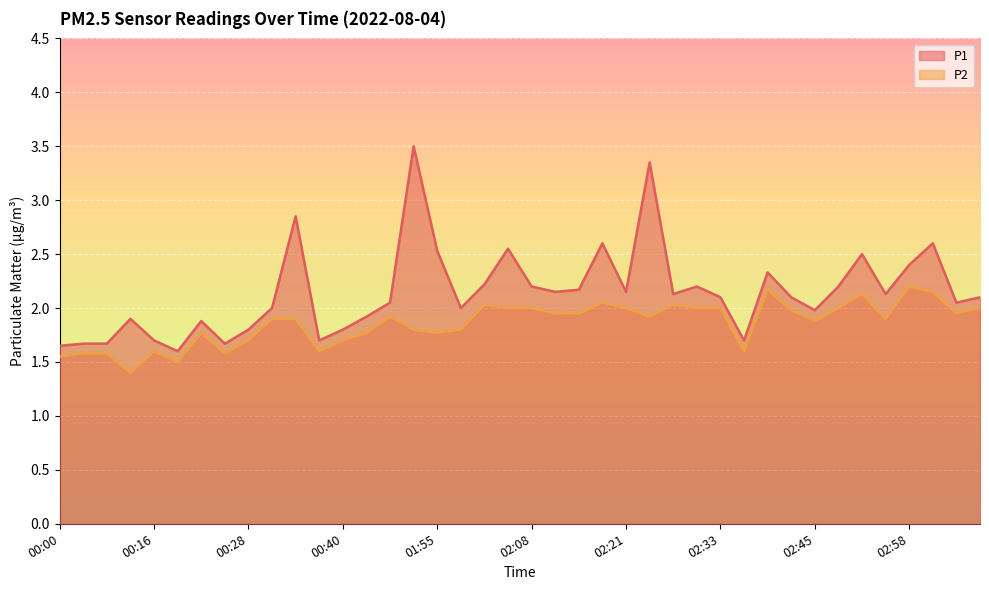

True or false: P2 has a value of 2.0 at 02:01.

True